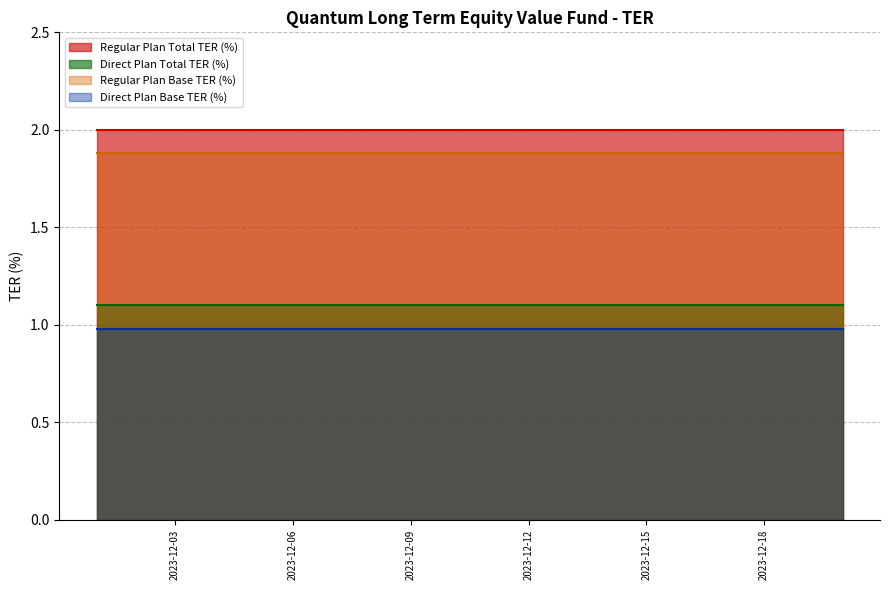

How many lines are shown in the chart?

4